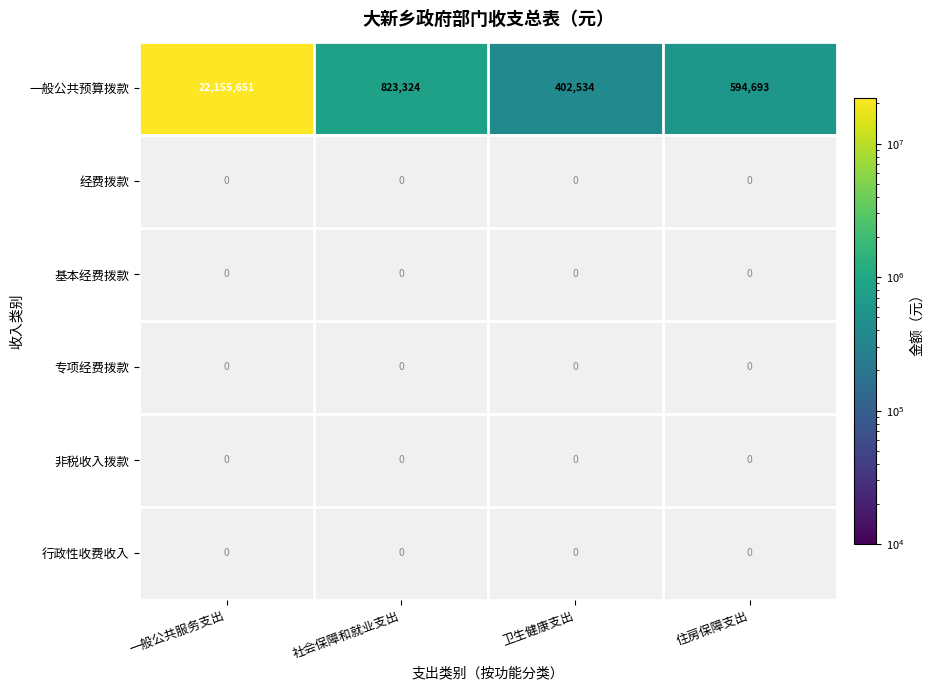

At which label is 一般公共预算拨款 closest to 11279092?

社会保障和就业支出